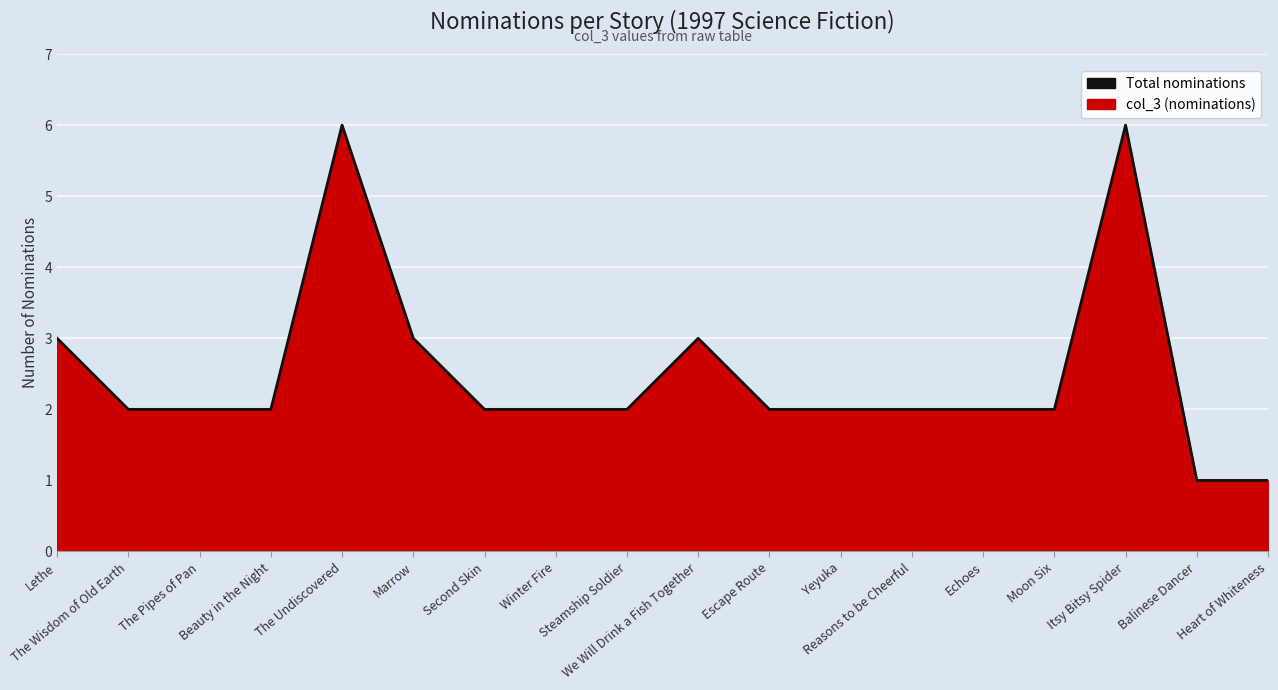

Reading left to right, extract all data points from this chart.

Lethe=3	The Wisdom of Old Earth=2	The Pipes of Pan=2	Beauty in the Night=2	The Undiscovered=6	Marrow=3	Second Skin=2	Winter Fire=2	Steamship Soldier=2	We Will Drink a Fish Together=3	Escape Route=2	Yeyuka=2	Reasons to be Cheerful=2	Echoes=2	Moon Six=2	Itsy Bitsy Spider=6	Balinese Dancer=1	Heart of Whiteness=1